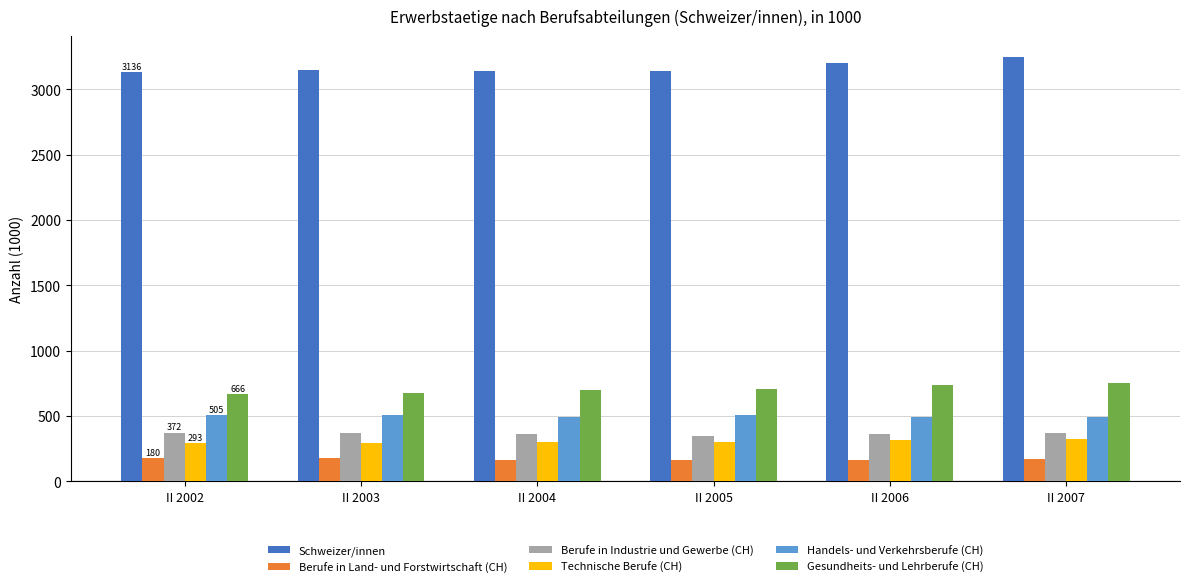

Is it true that Gesundheits- und Lehrberufe (CH) equals 422.0 at II 2004?

False